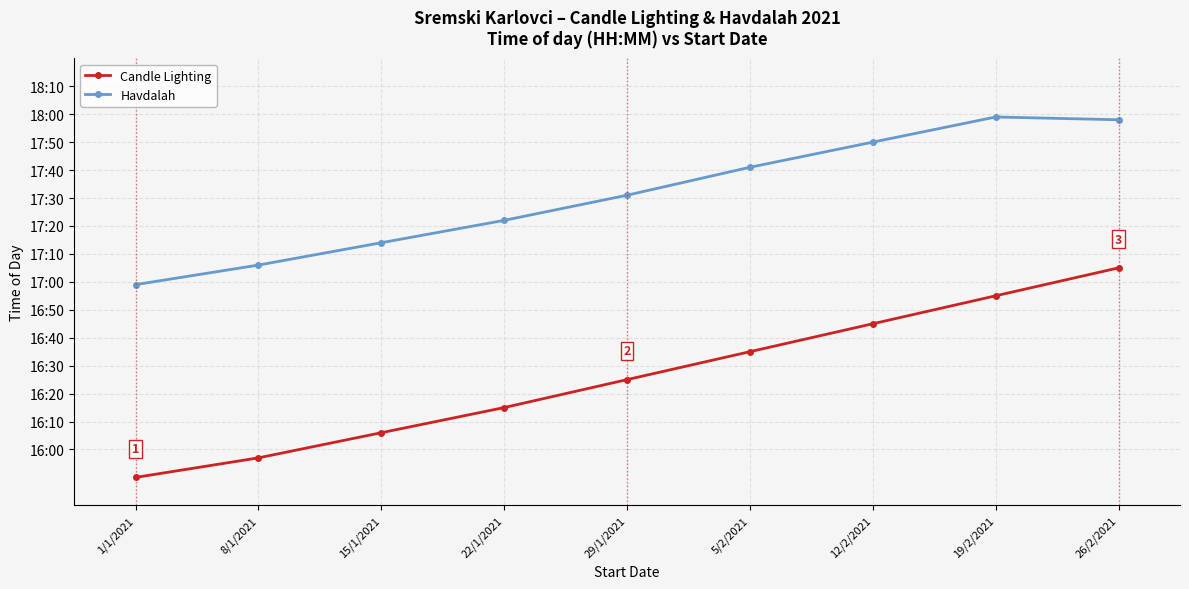

The Havdalah series shows 1034 at 15/1/2021. True or false?

True